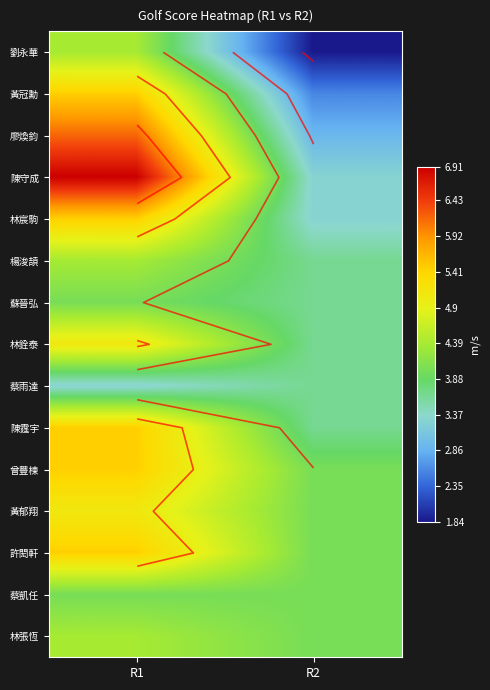

At which category is the sum across all series the highest?

R1